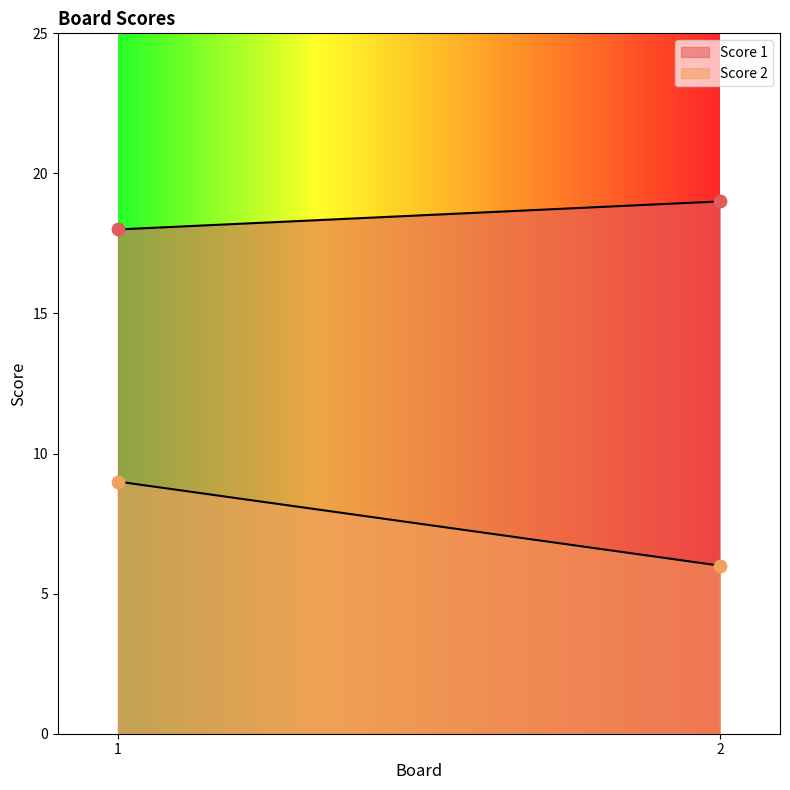

Which series has the largest total across all categories?

Score 1